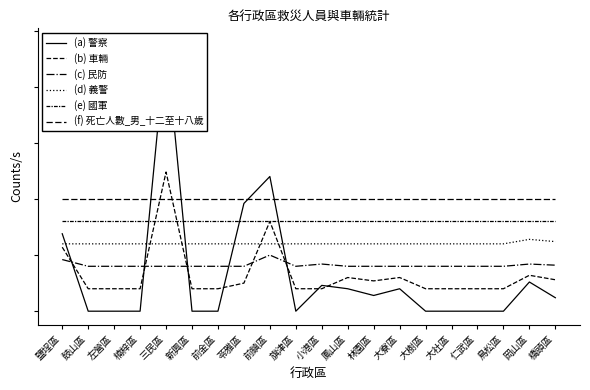

What is the value of the 警察 point at the 12th from the left?

20